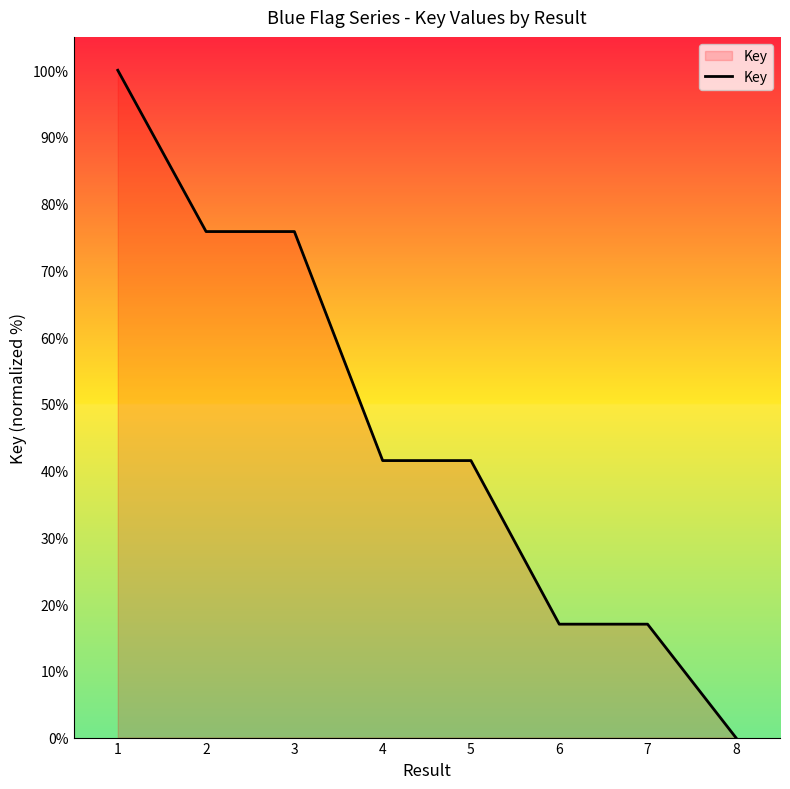

Count the number of data series in this chart.

1